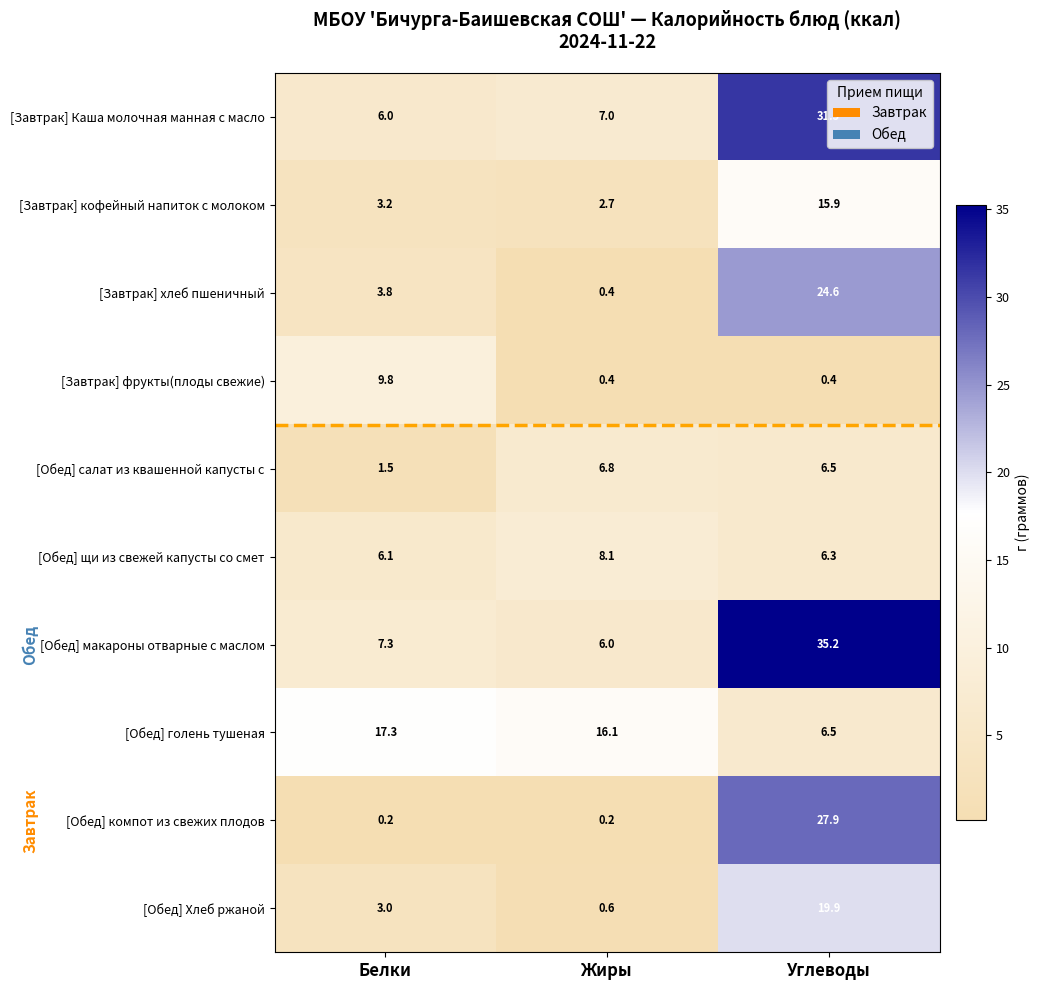

Which series has the largest range (max minus min)?

[Обед] макароны отварные с маслом